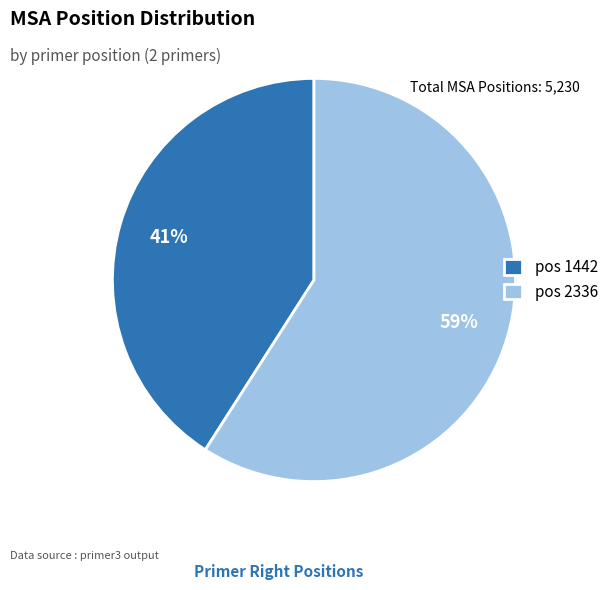

Rank the categories by value from lowest to highest.

pos 1442, pos 2336